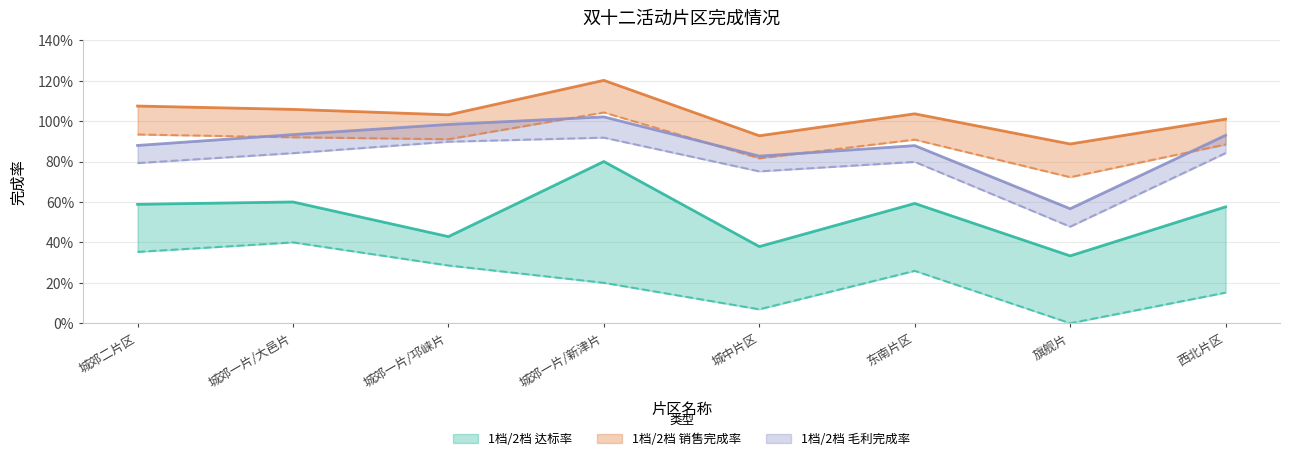

Does the chart display data point markers on the line(s)?

No